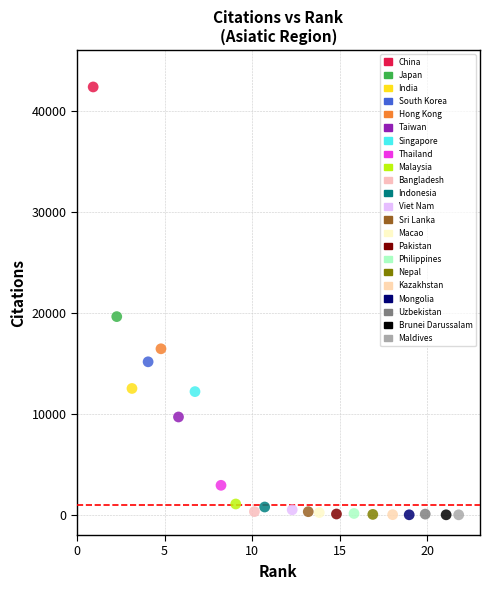

Which series reaches the maximum Y coordinate?

China